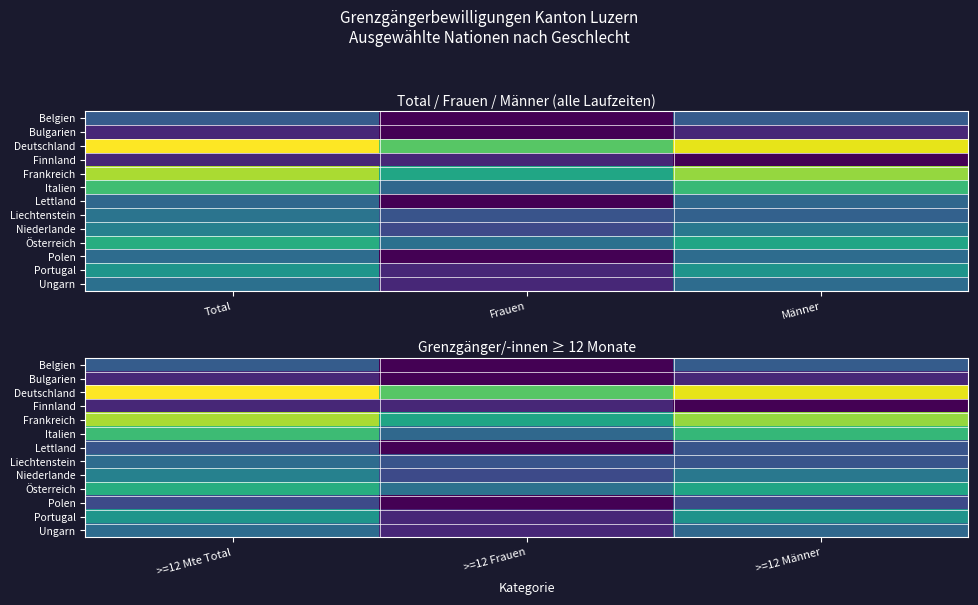

What is the total value across all series at >=12 Frauen?

17.7